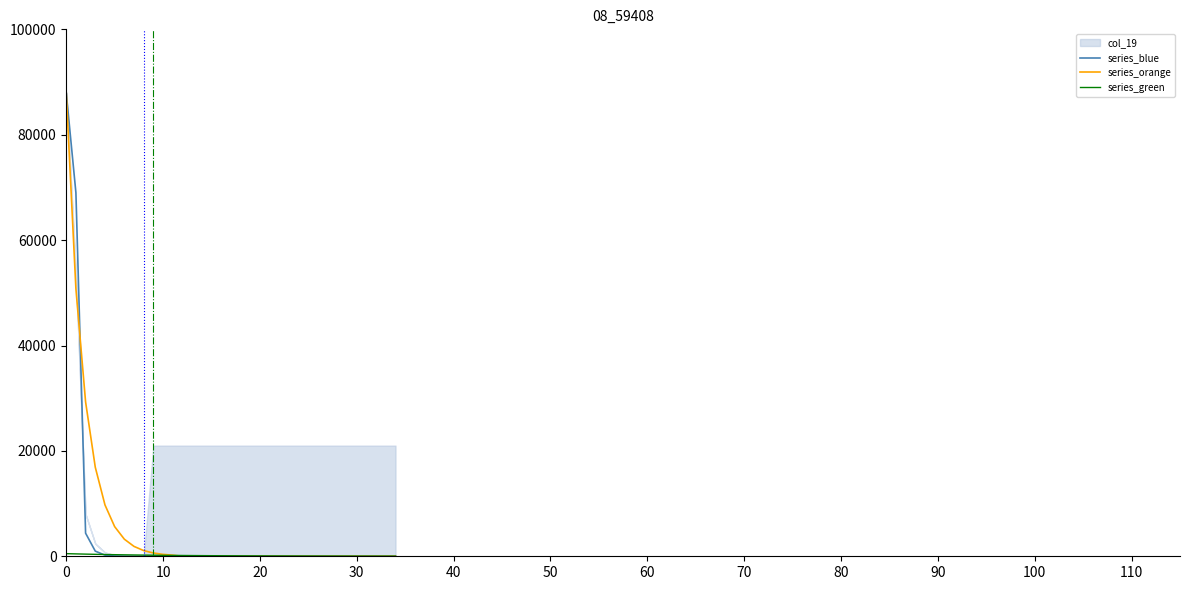

What is the highest value of the series_blue series?

88000.0